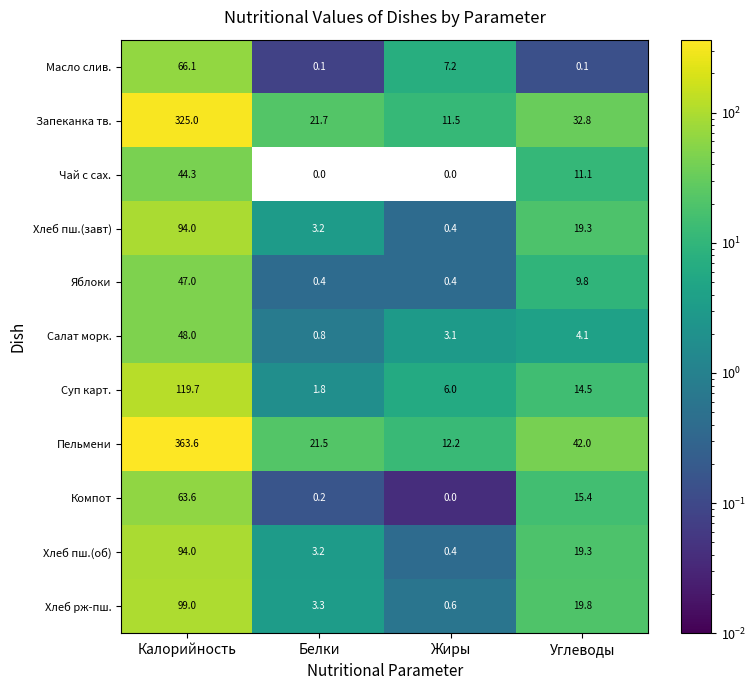

Where does the Хлеб рж-пш. series first go above 19?

Калорийность